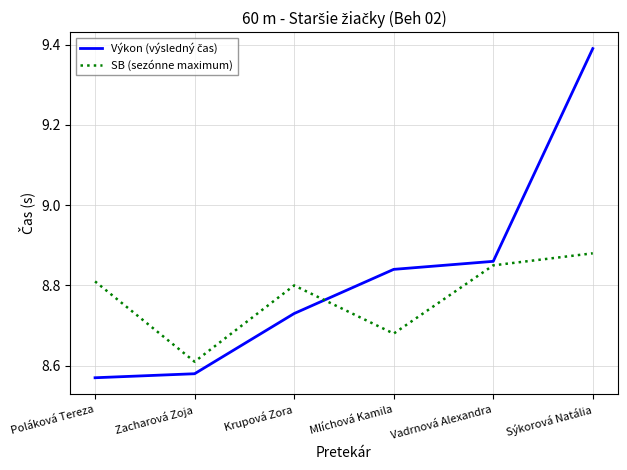

List the labels in order of SB (sezónne maximum) value, smallest first.

Zacharová Zoja, Mlíchová Kamila, Krupová Zora, Poláková Tereza, Vadrnová Alexandra, Sýkorová Natália